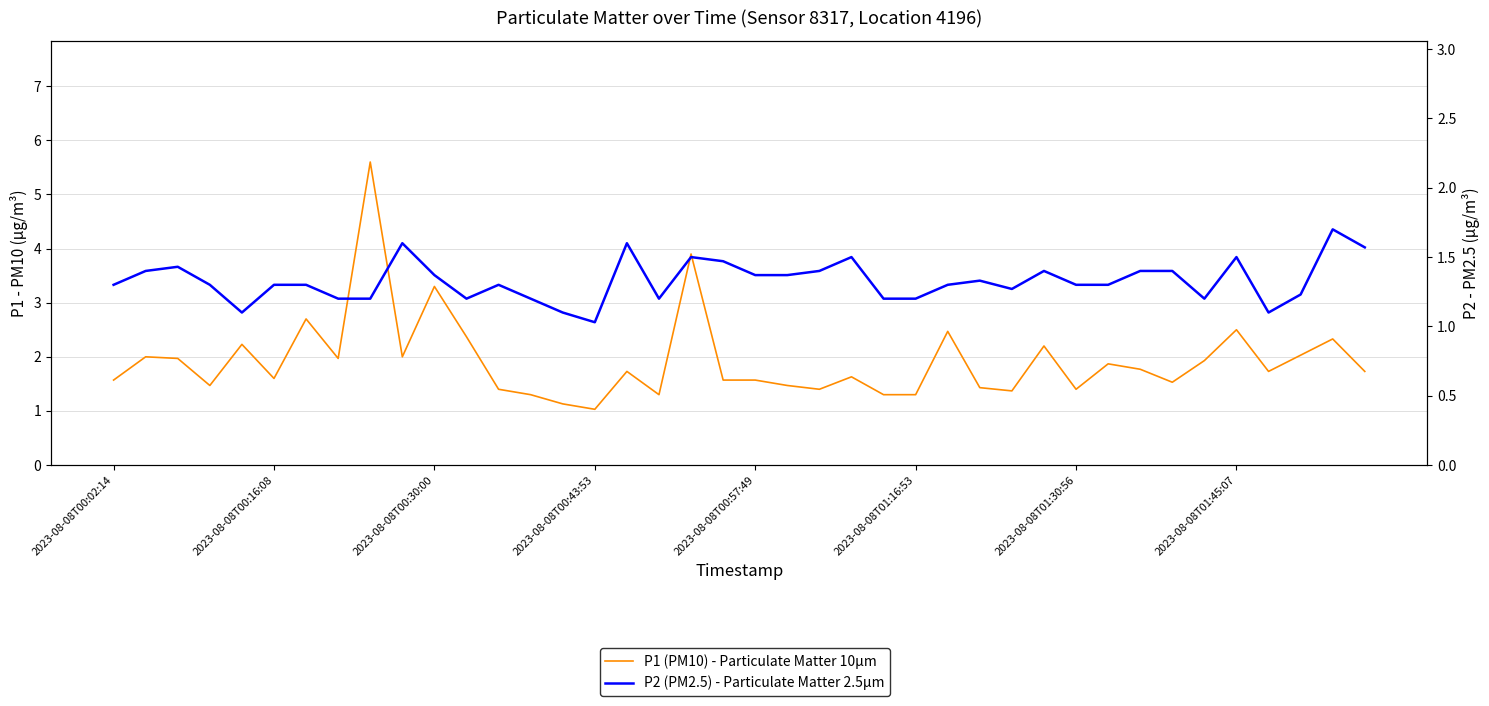

The P2 (PM2.5) - Particulate Matter 2.5µm series shows 1.3 at 2023-08-08T00:02:14. True or false?

True